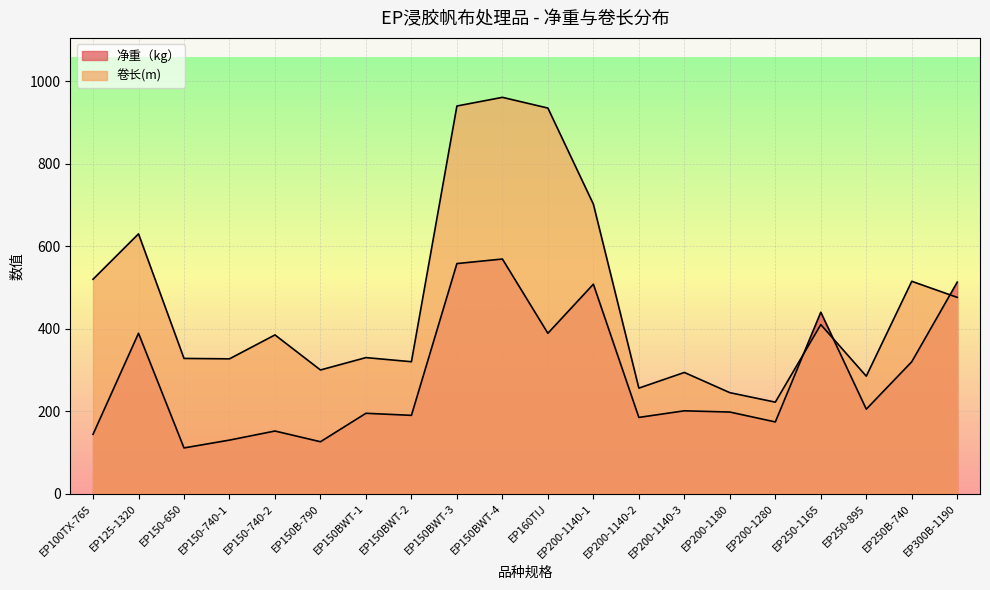

At which category is the sum across all series the highest?

EP150BWT-4